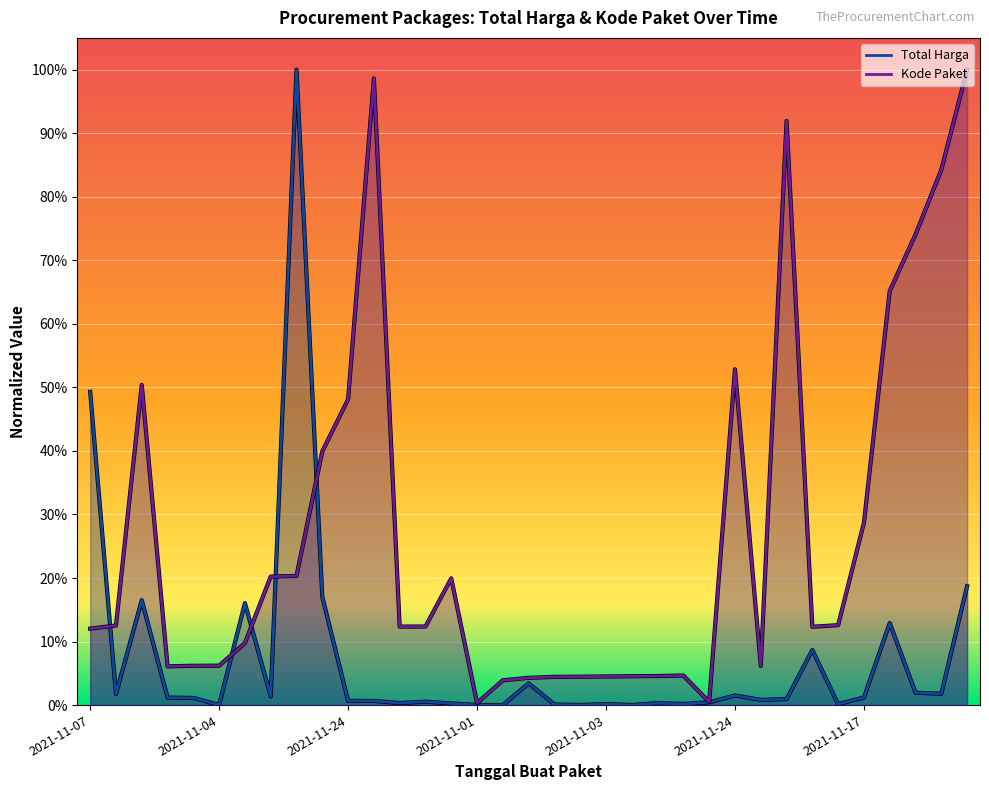

True or false: Kode Paket has more than 0 interior local peaks.

True